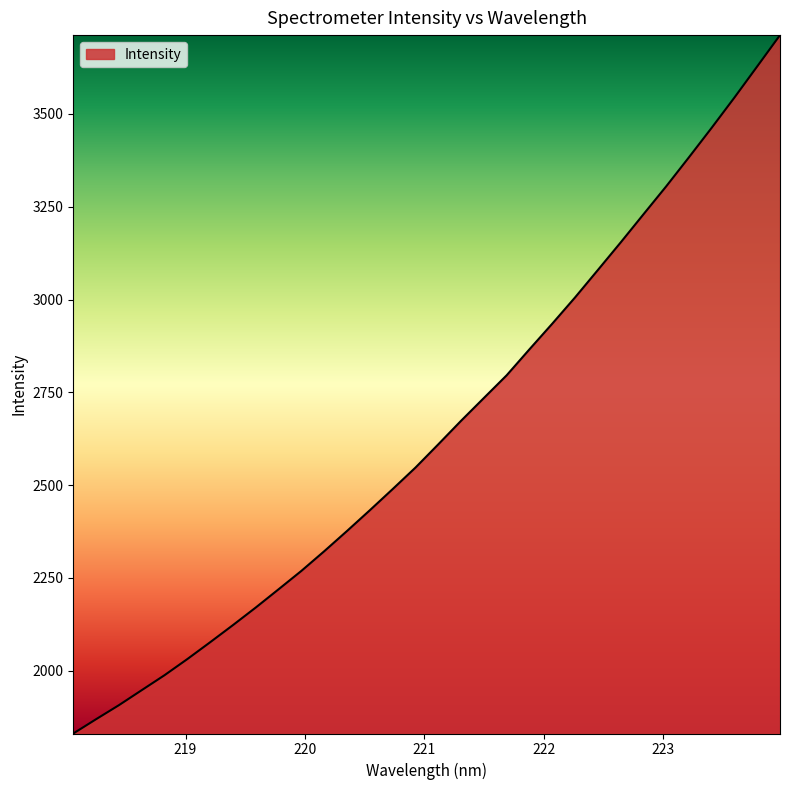

True or false: the data has more than 0 interior local peaks.

False